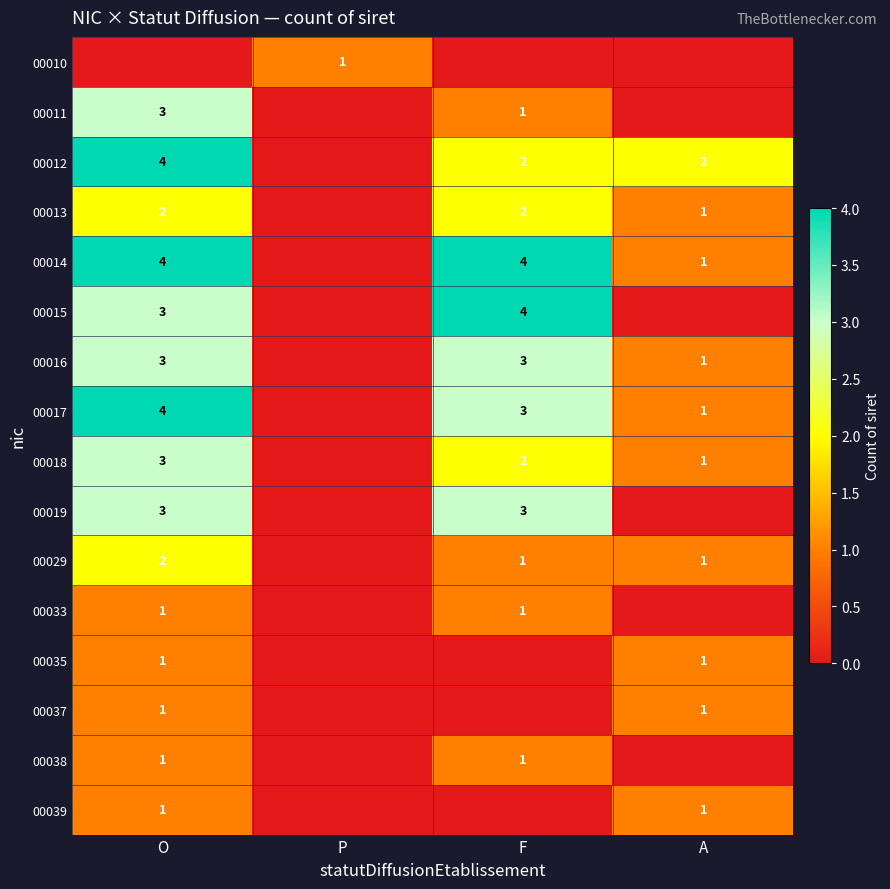

The value of 00011 at O is 5. True or false?

False